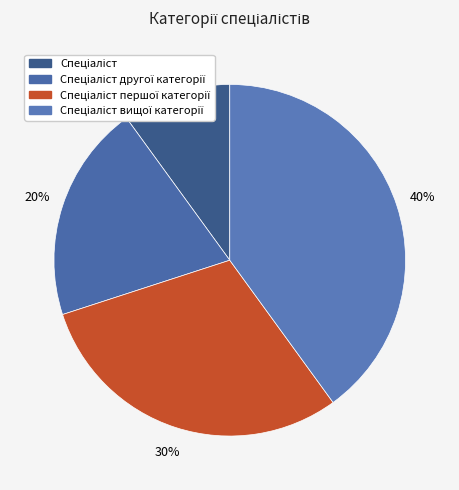

To the nearest percent, what is the combined percentage of Спеціаліст вищої категорії and Спеціаліст?

50%